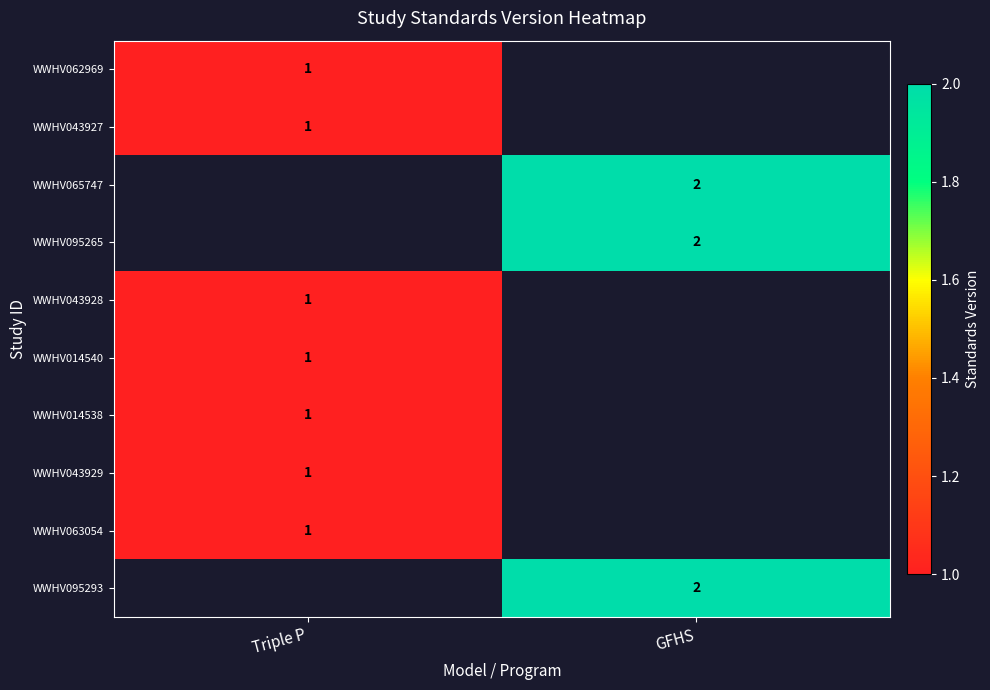

True or false: WWHV065747 has a value of 1 at GFHS.

False